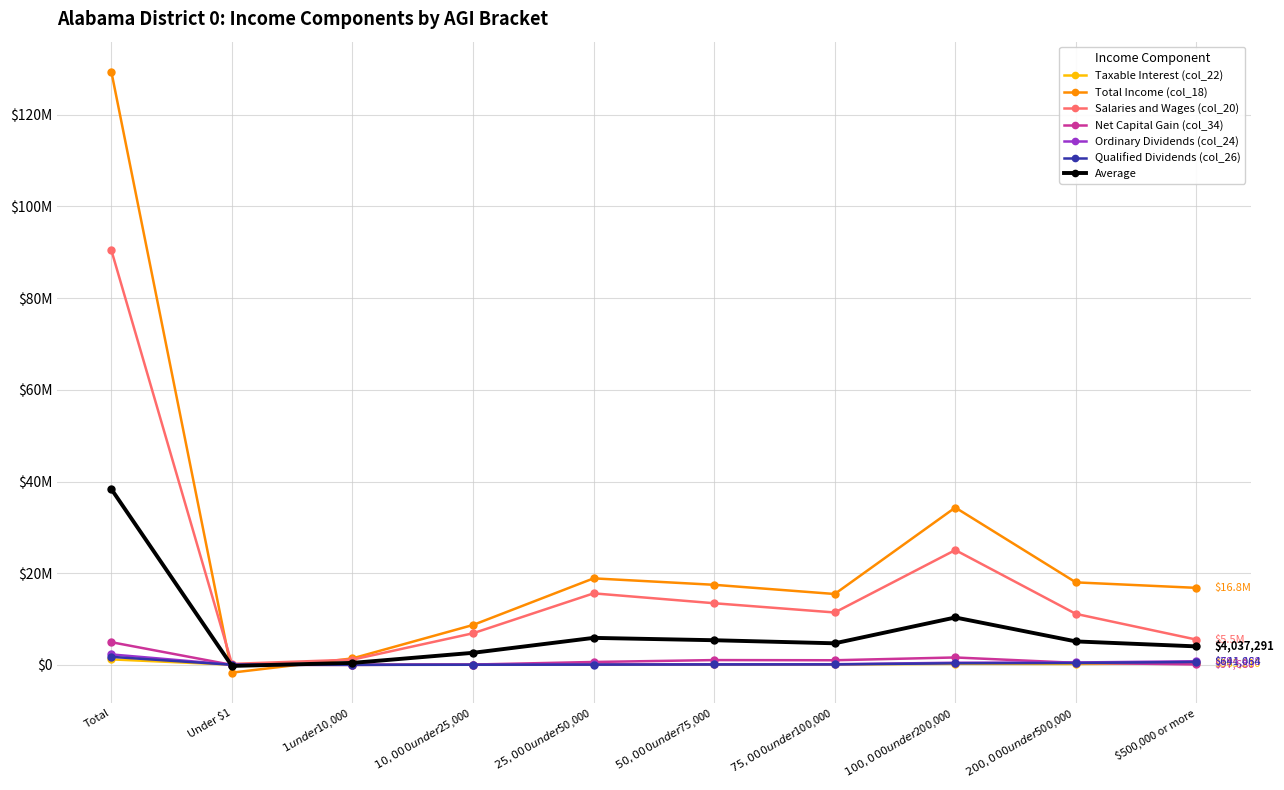

Is this an area chart (filled region under the line)?

No